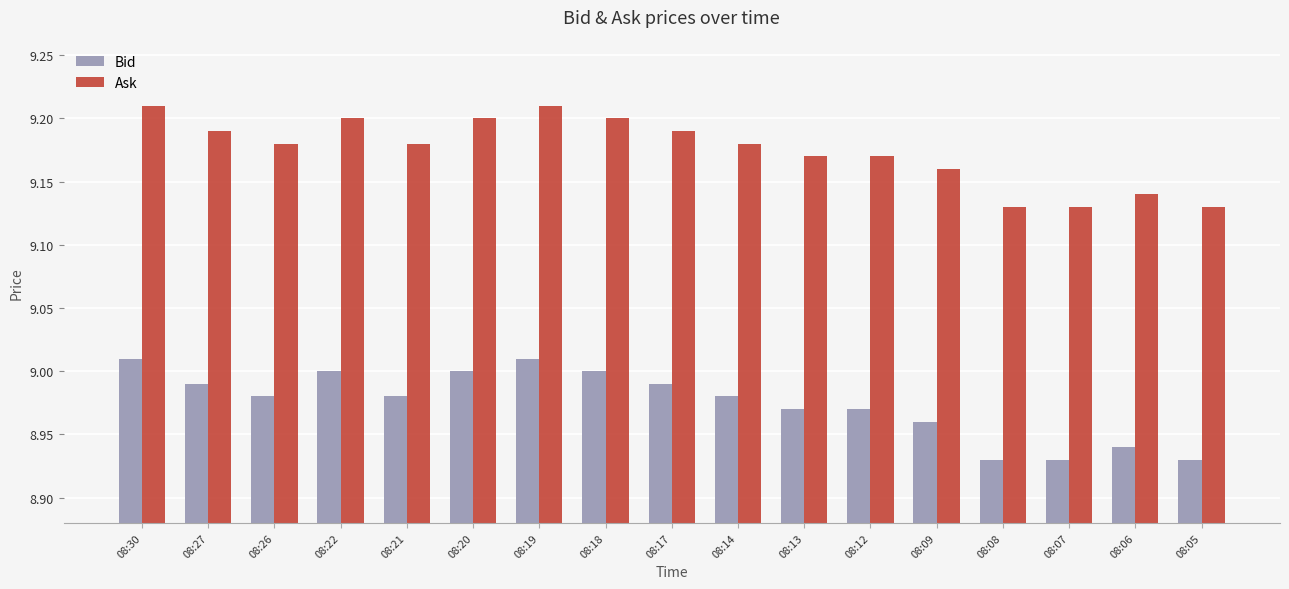

At 08:27, list the series in order from smallest to largest.

Bid, Ask